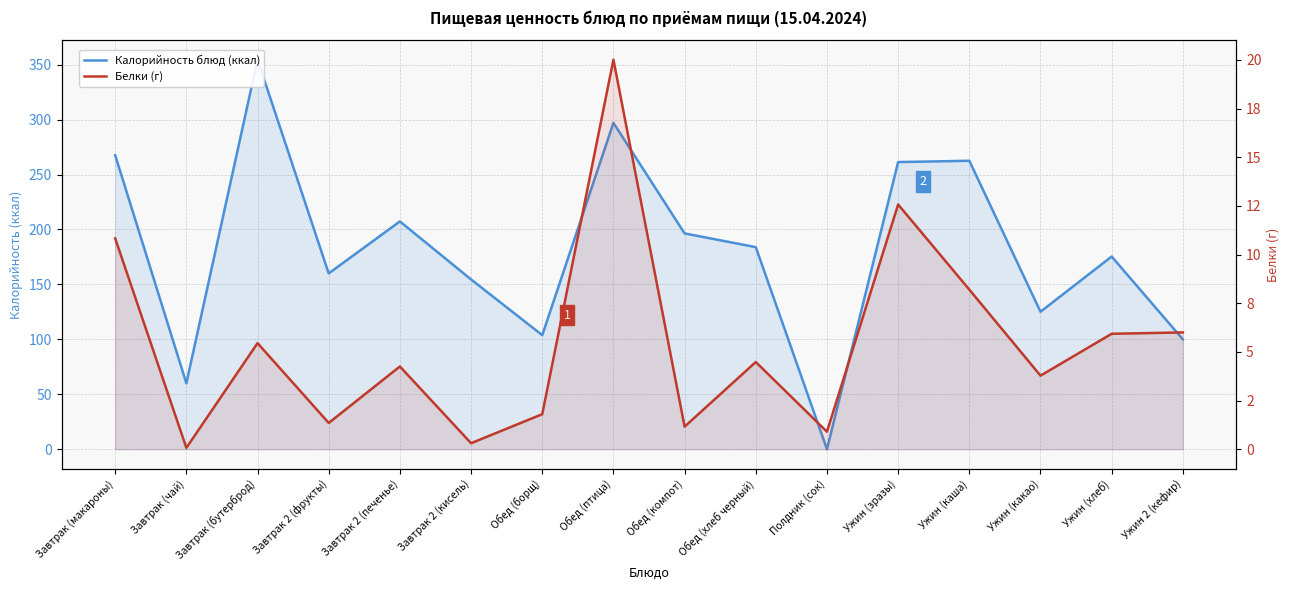

True or false: Калорийность блюд (ккал) and Белки (г) cross at least once.

True